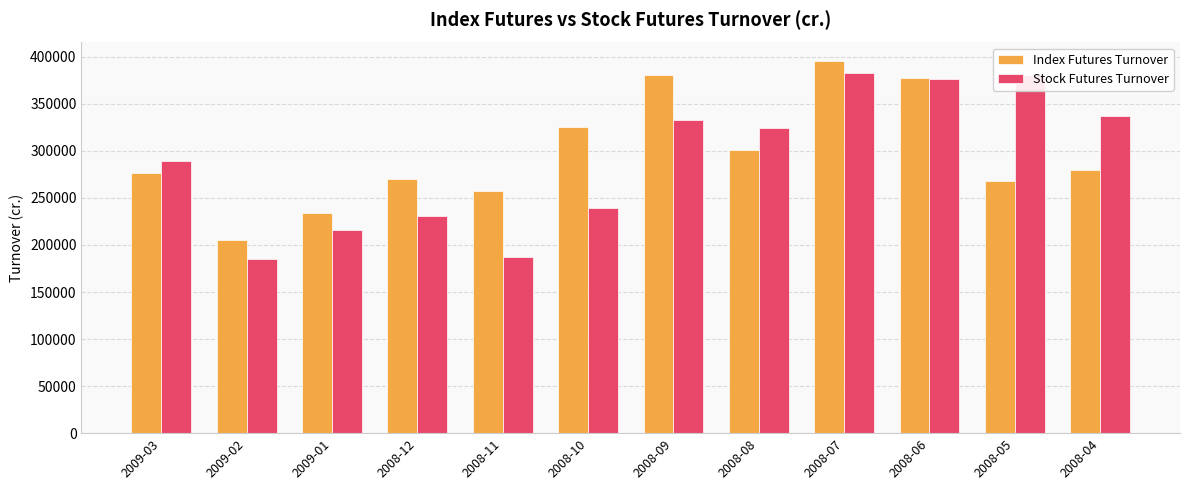

Rank the series at 2009-01 from highest to lowest value.

Index Futures Turnover, Stock Futures Turnover